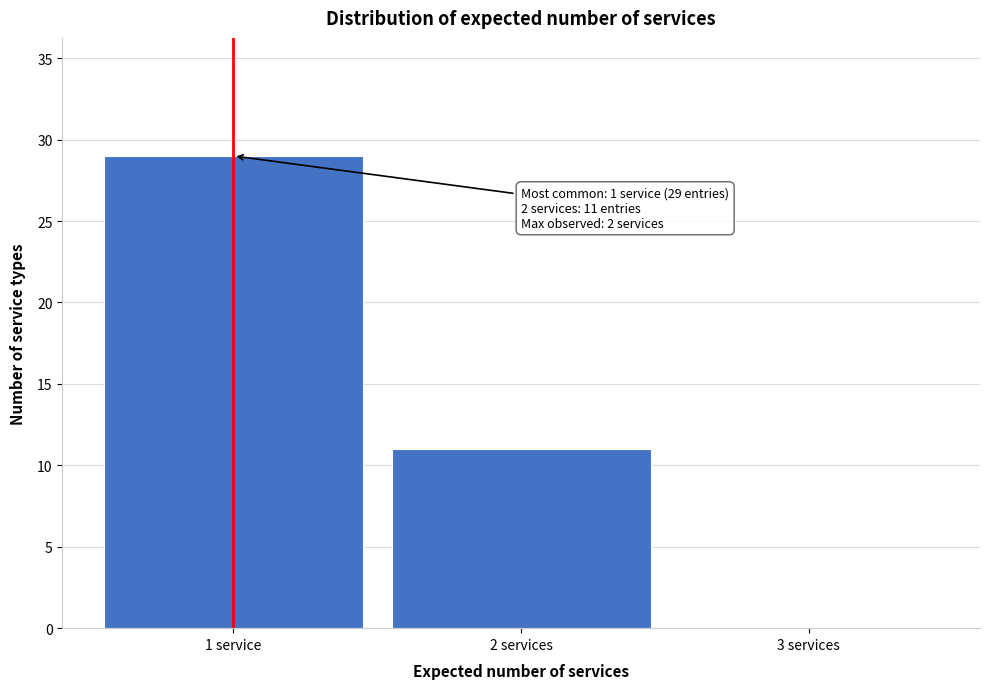

Reading left to right, transcribe all the data shown in this chart.

1 service=29	2 services=11	3 services=0